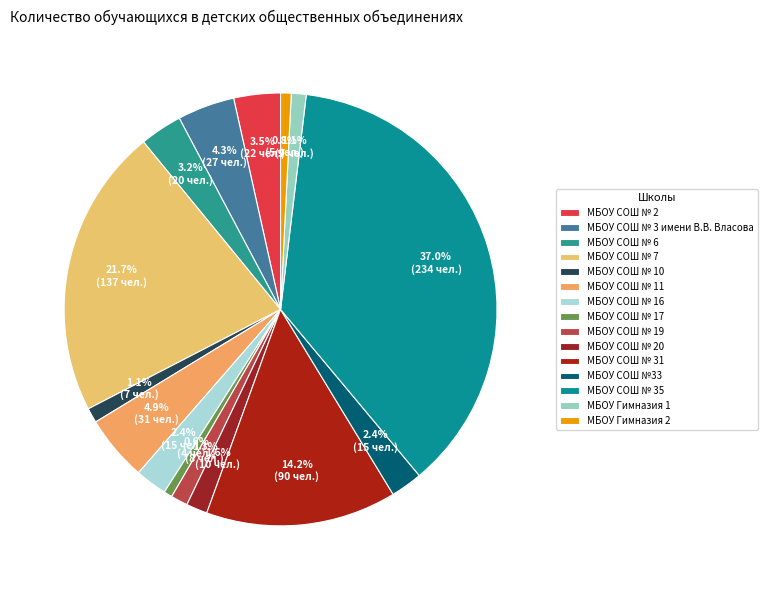

Between МБОУ СОШ № 2 and МБОУ СОШ № 3 имени В.В. Власова, which is larger?

МБОУ СОШ № 3 имени В.В. Власова